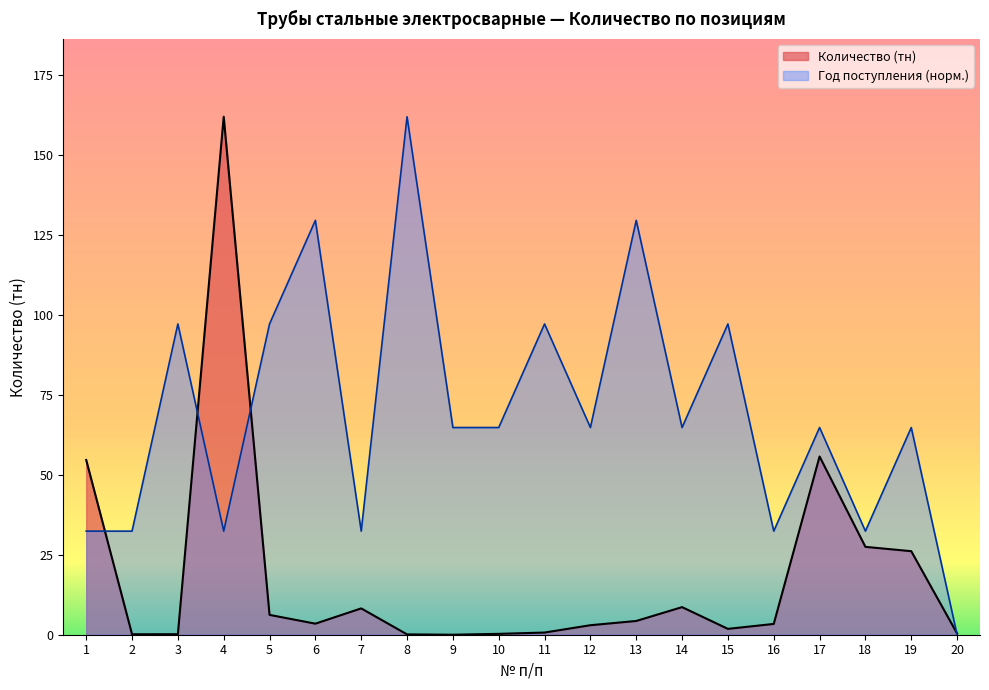

The value of Год поступления at 14 is 29.6. True or false?

False